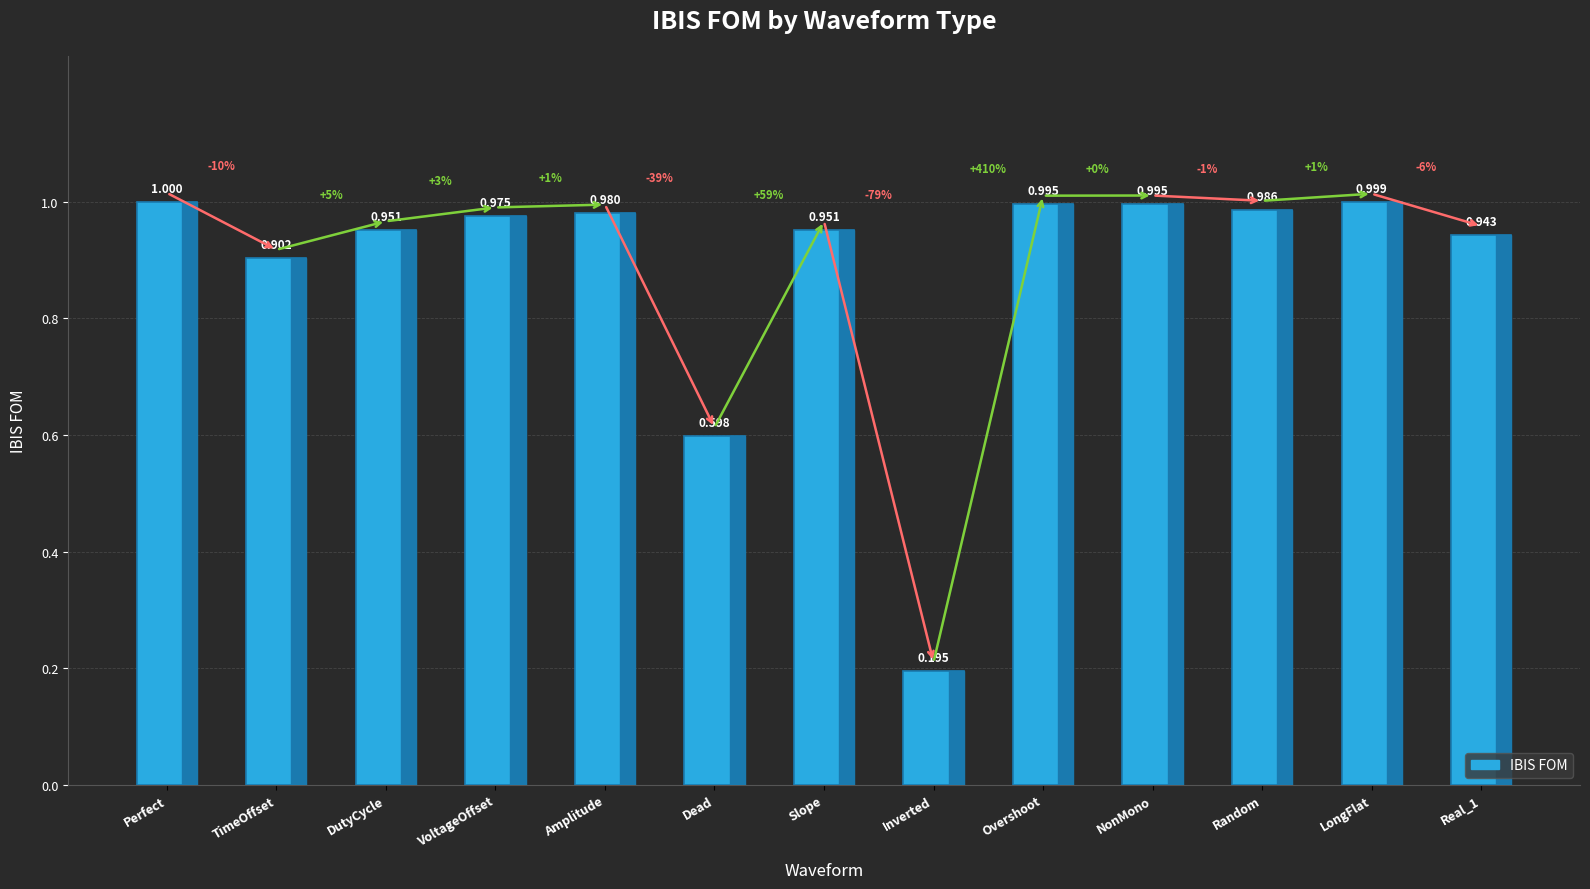

At which label is the value closest to 0?

Inverted